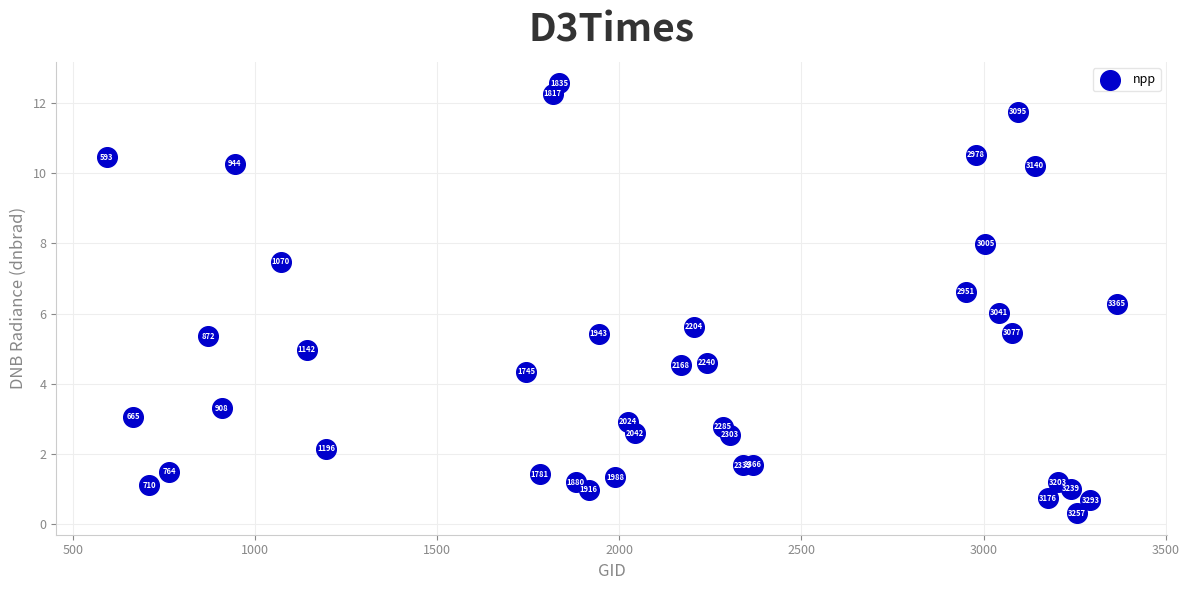

What Y value in the scatter plot is closest to 6?

6.0